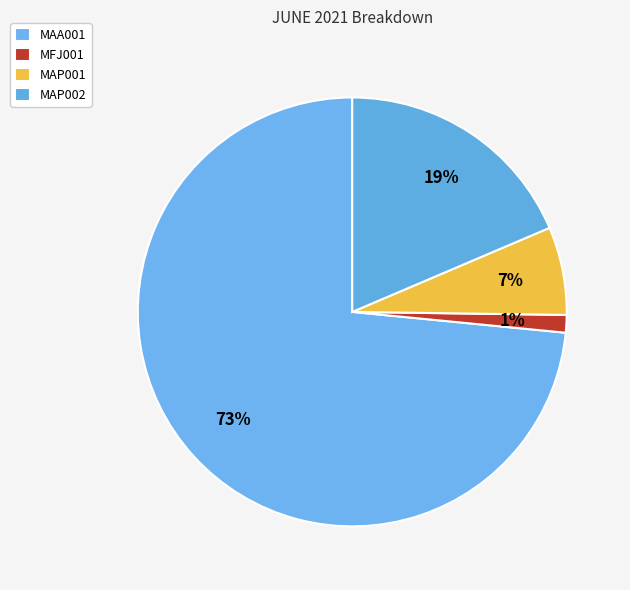

Count the number of slices in the pie.

4